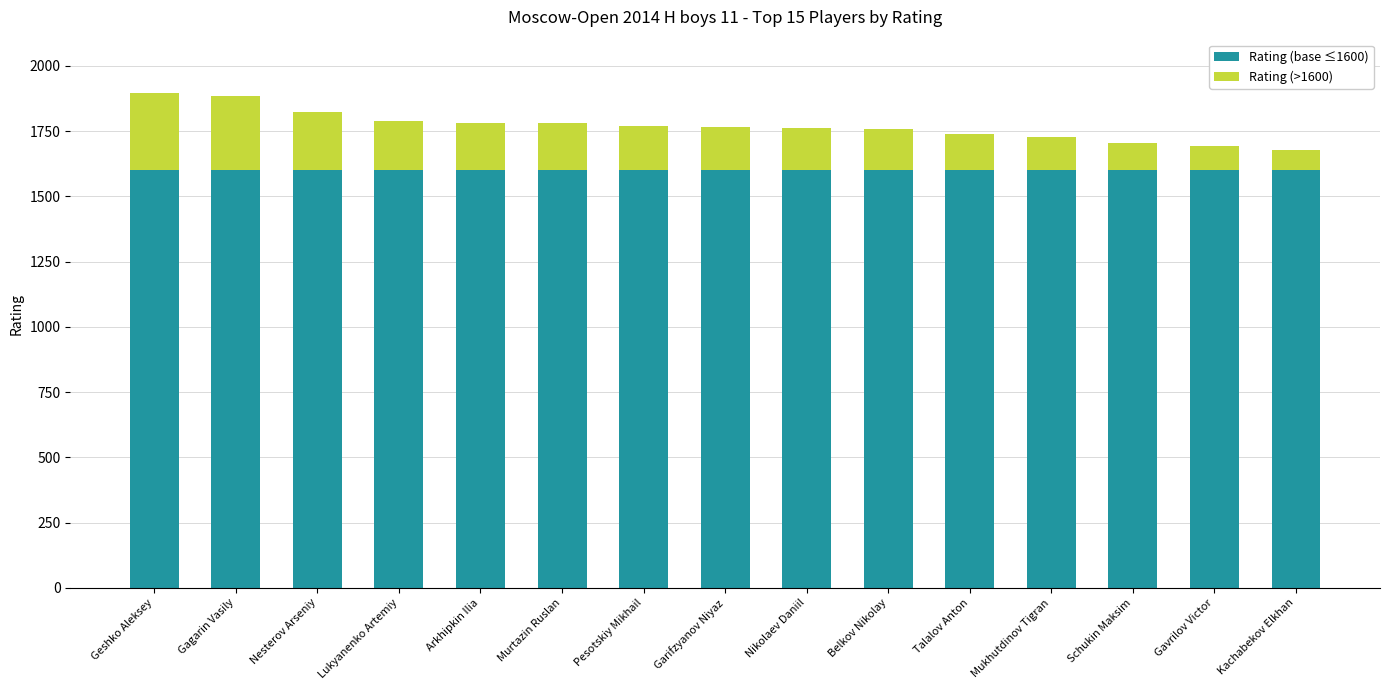

How many series are shown in this chart?

2